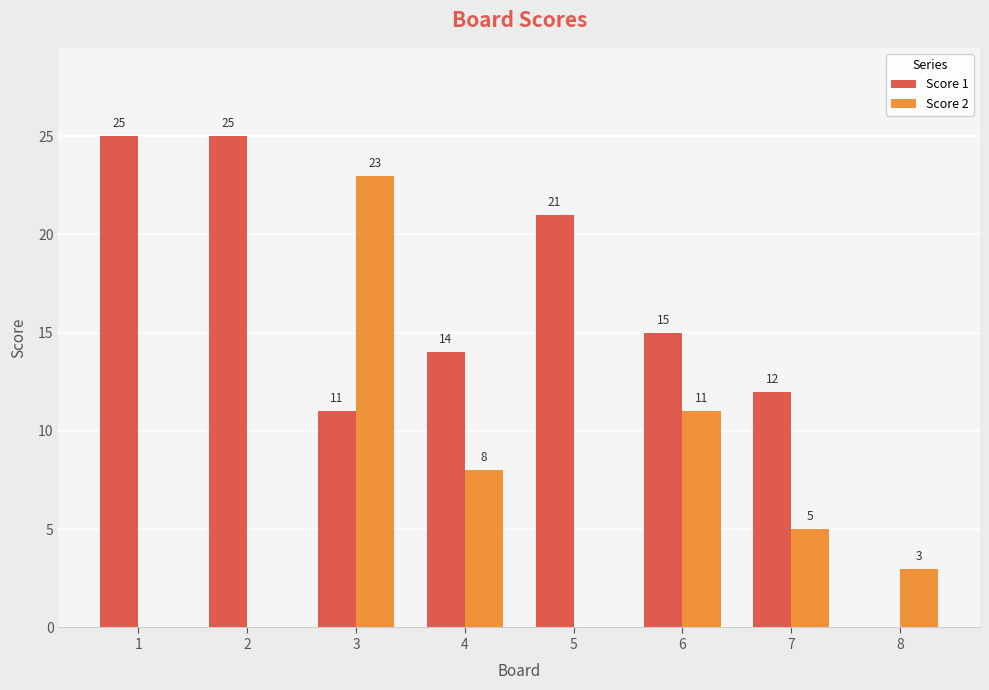

At which label does Score 2 first exceed 5?

3